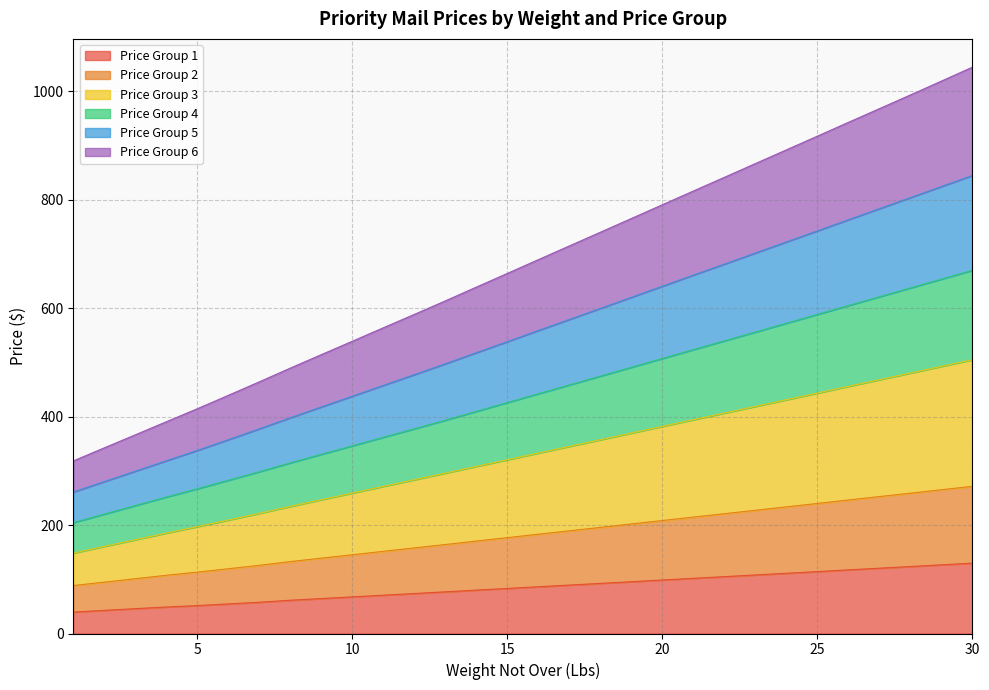

The Price Group 1 series shows 126.6 at 29. True or false?

True